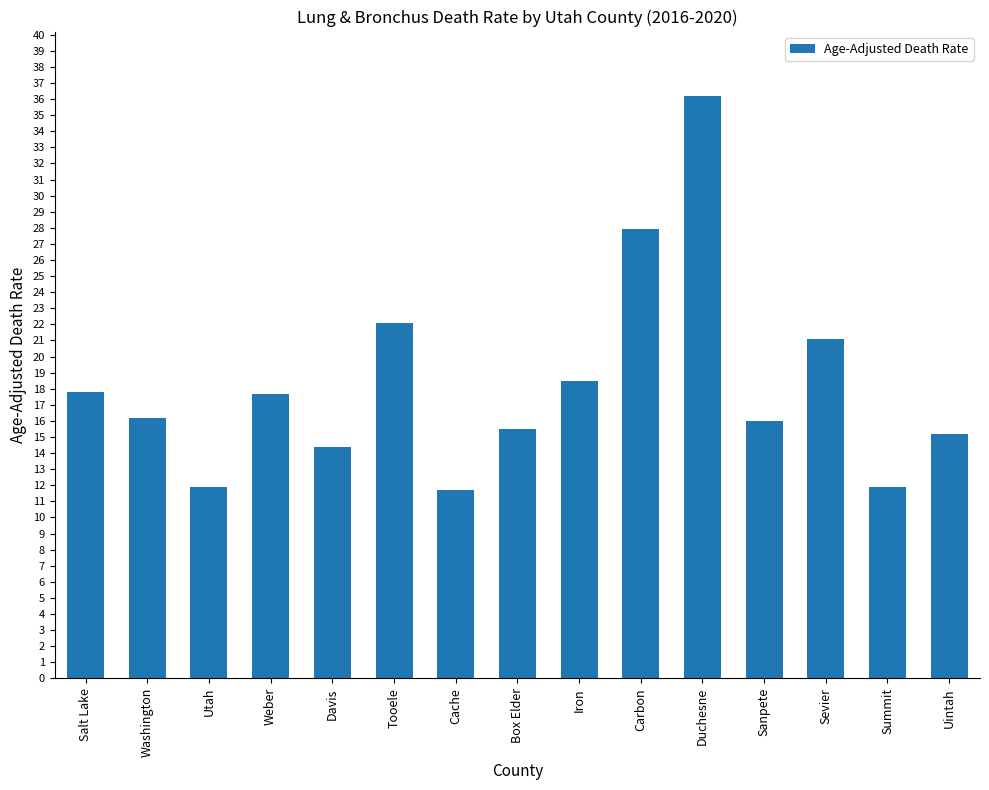

What value does the data have at Davis?

14.4